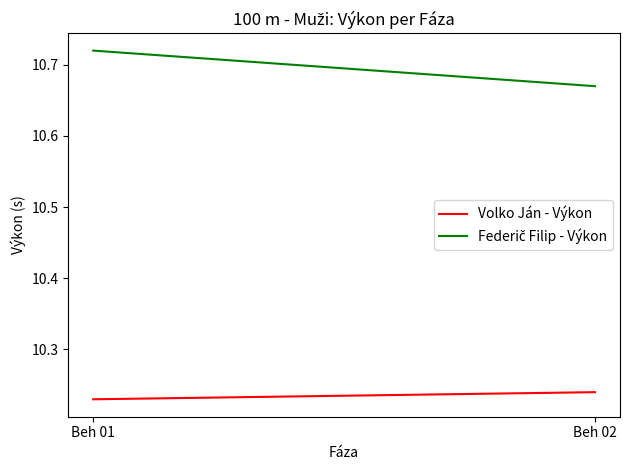

Reading right to left, list all the values displayed in this chart.

Volko Ján - Výkon: Beh 02=10.2	Beh 01=10.2
Federič Filip - Výkon: Beh 02=10.7	Beh 01=10.7